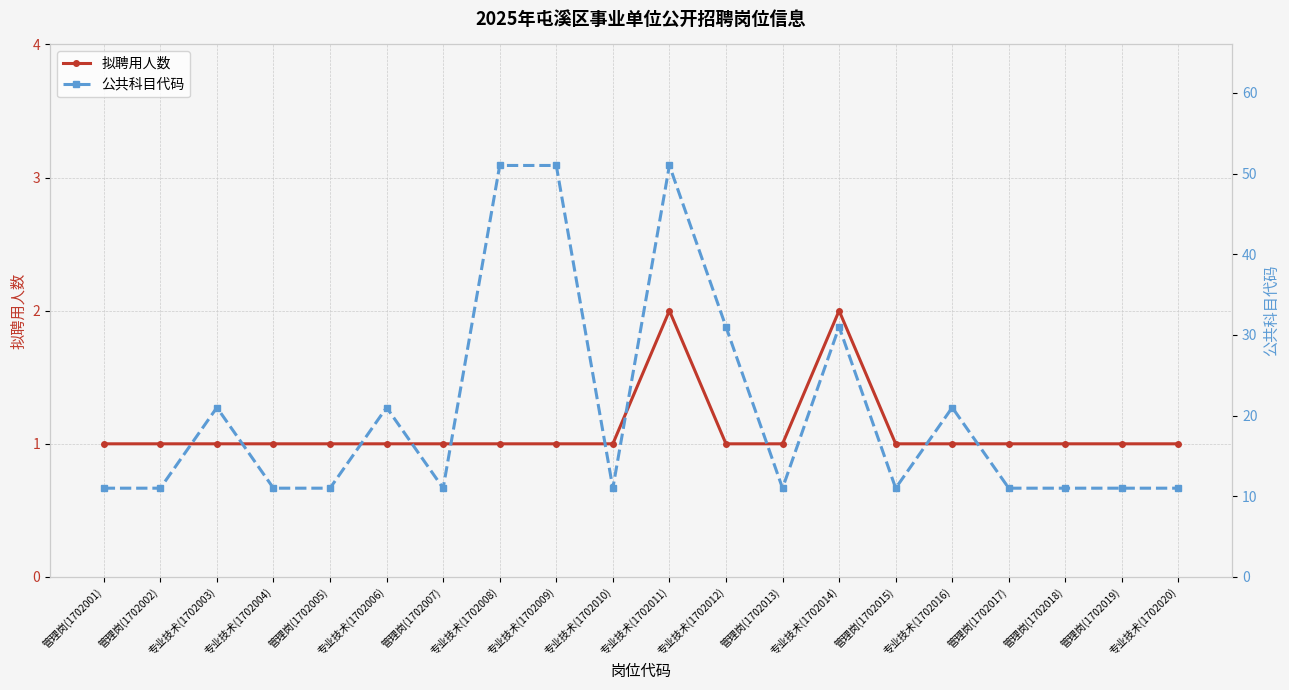

Does the chart have visible grid lines?

Yes